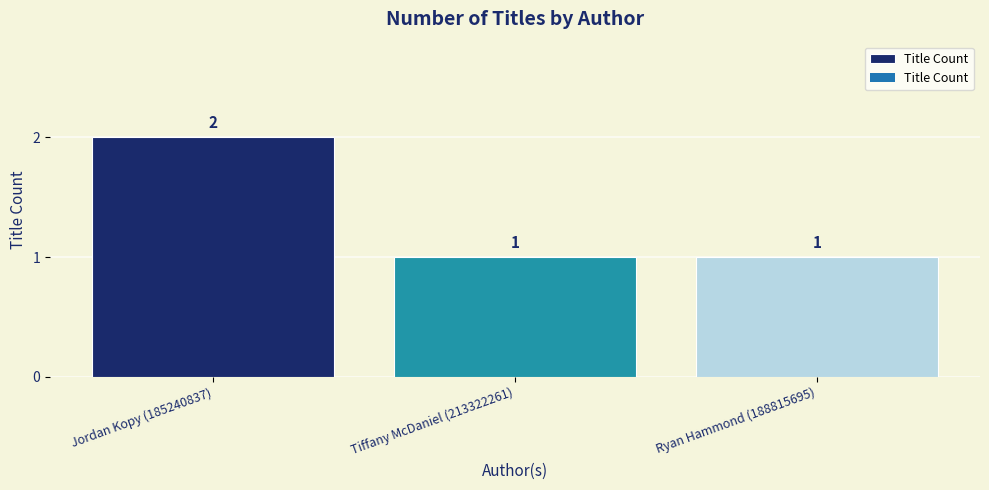

What is the label of the 3rd bar from the left?

Ryan Hammond (188815695)